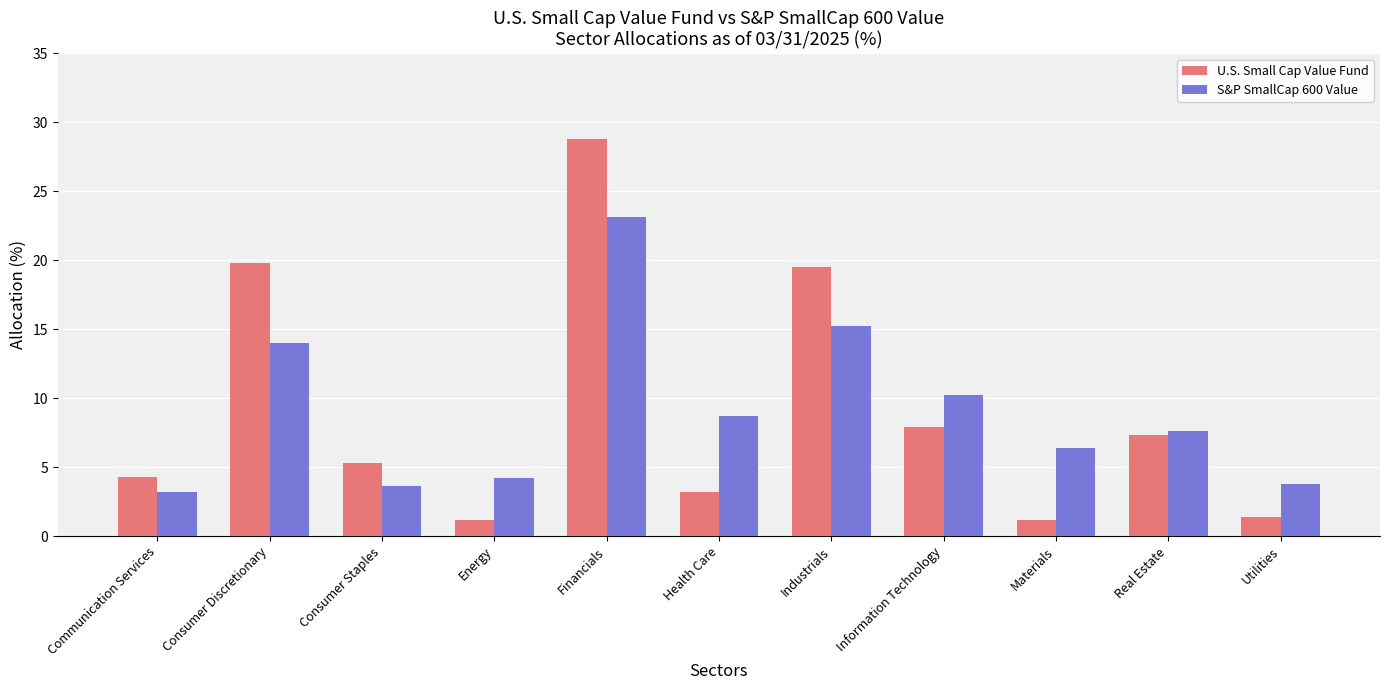

Which series changed the most between Communication Services and Industrials?

U.S. Small Cap Value Fund